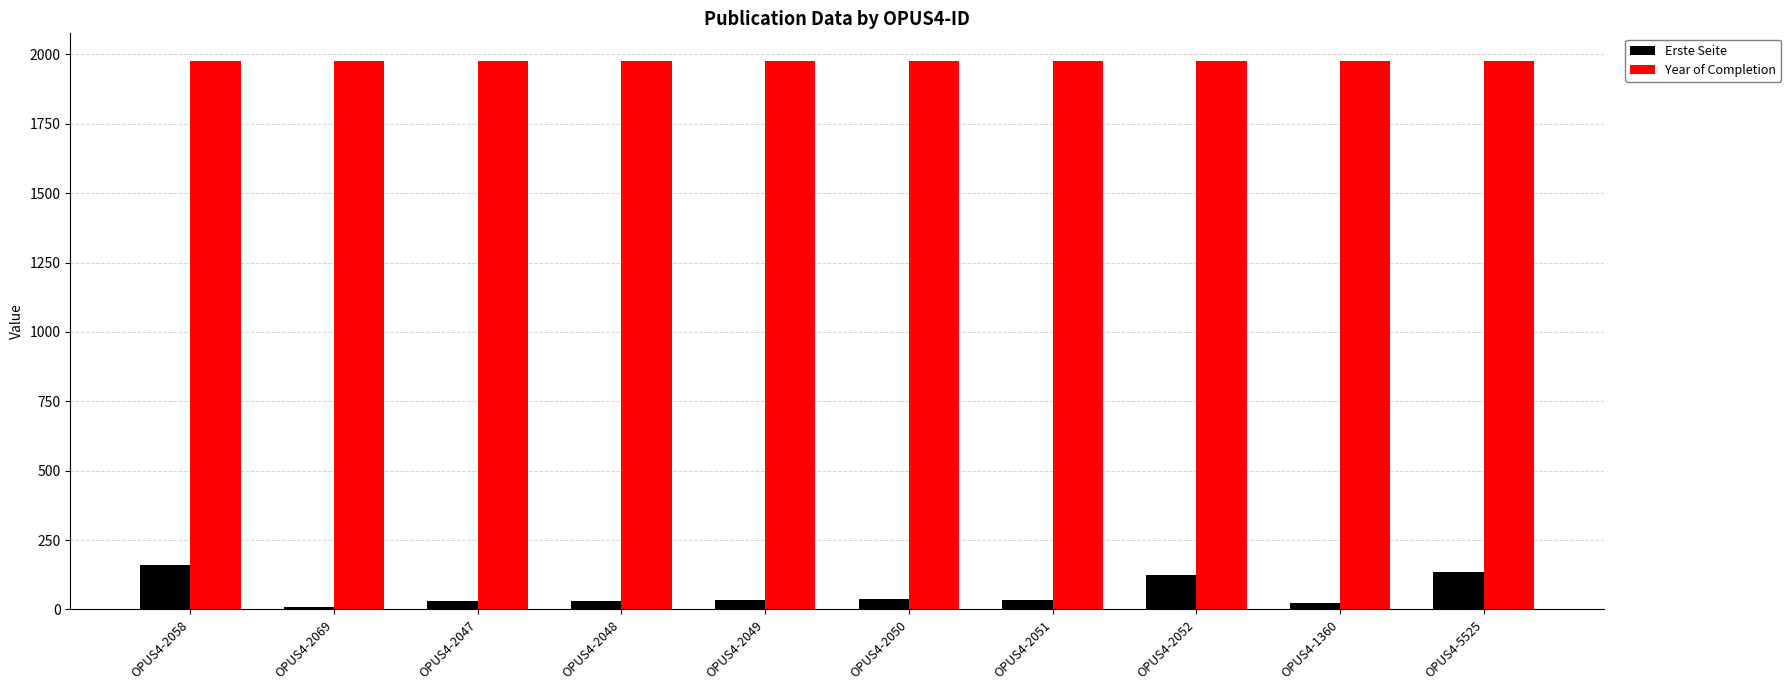

What is the maximum value shown in the chart?

1977